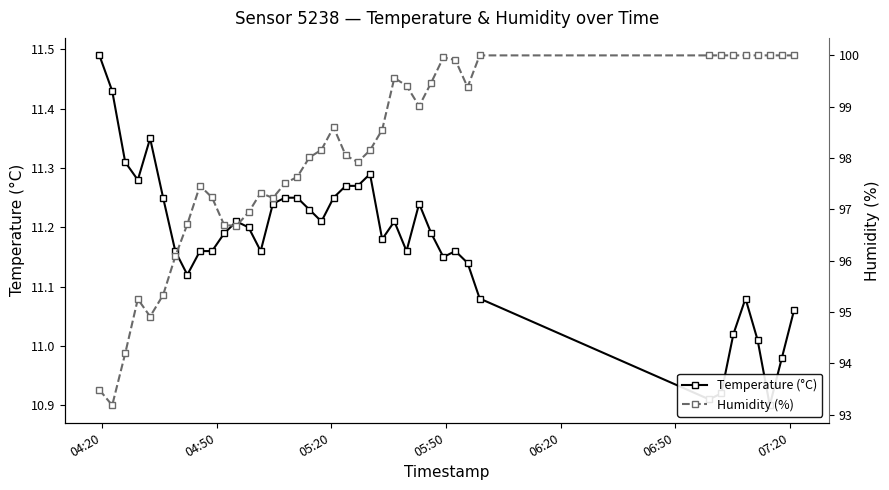

True or false: Humidity (%) and Temperature (°C) cross at least once.

False